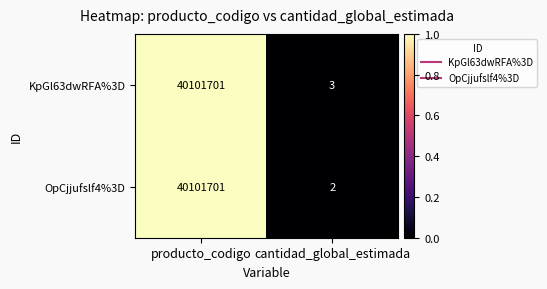

Reading left to right, what are all the values shown in this chart?

KpGl63dwRFA%3D: 40101701	3
OpCjjufslf4%3D: 40101701	2